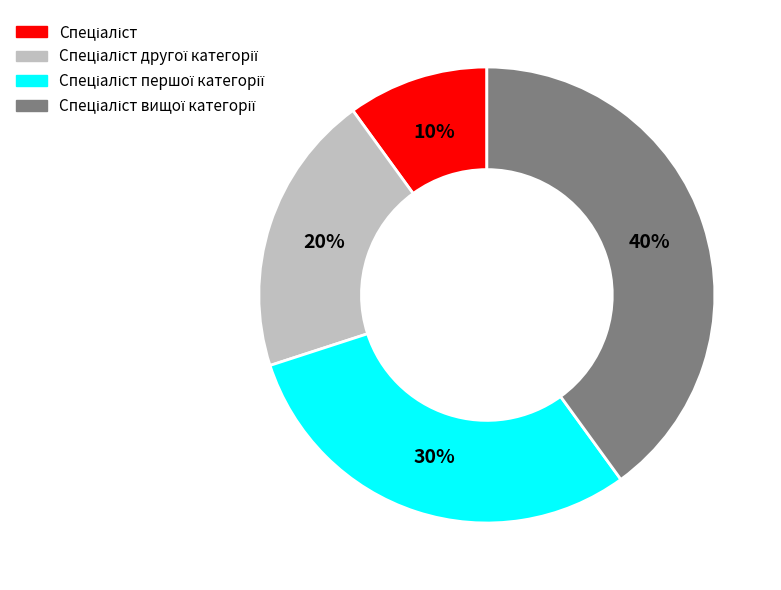

To the nearest percent, what is the average slice percentage?

25%